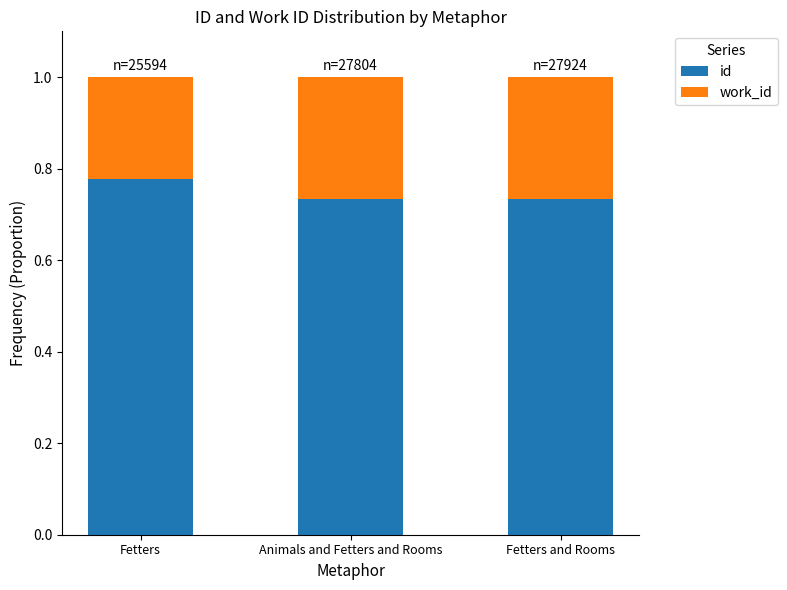

Count the id values in the range 0 to 1.

3